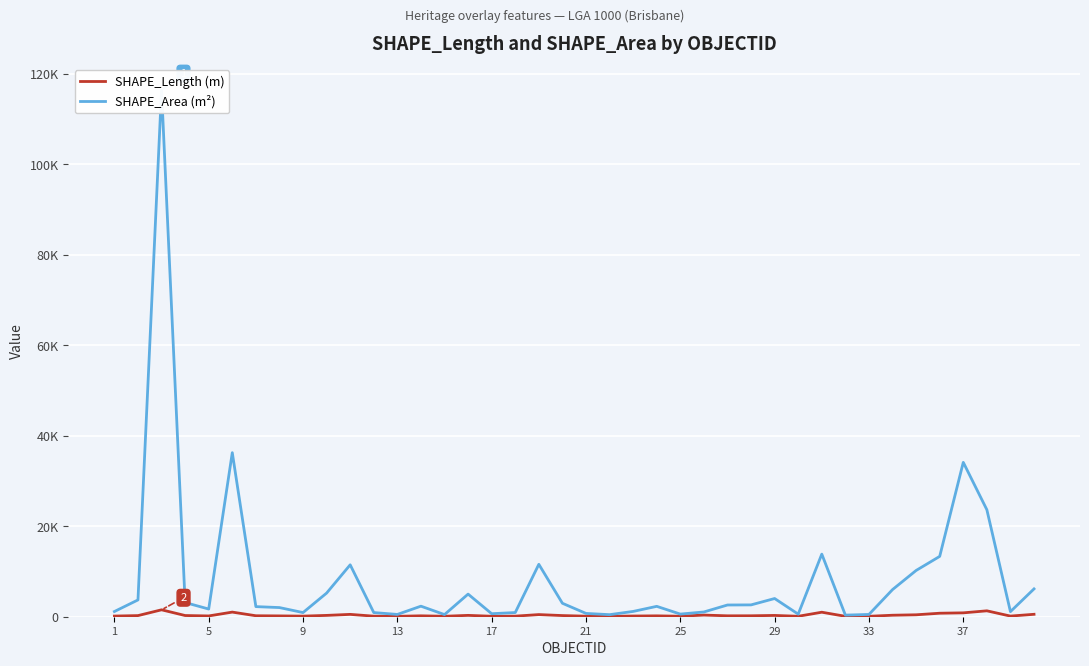

What is the sum of the SHAPE_Area (m²) values at 25 and 29?

4257.5